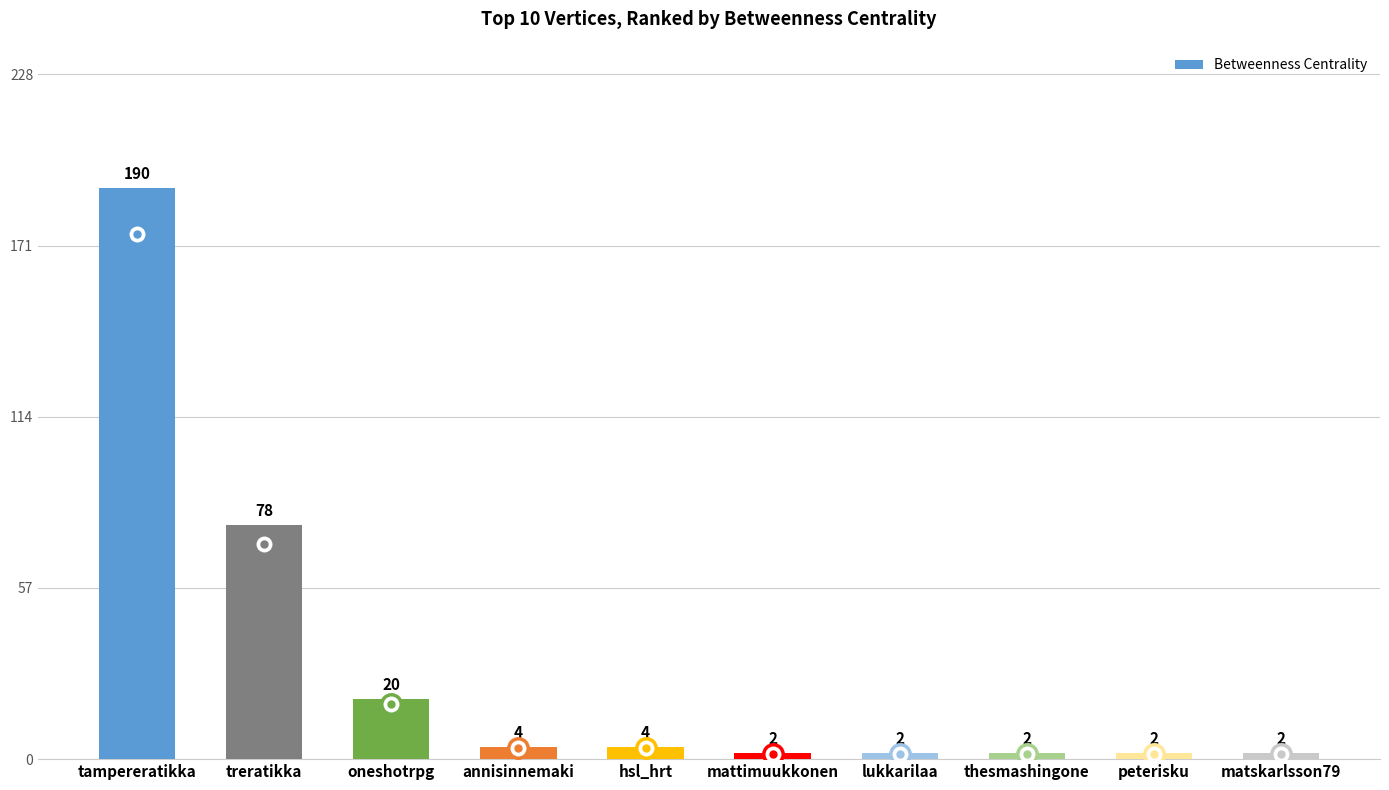

What is the maximum value shown in the chart?

190